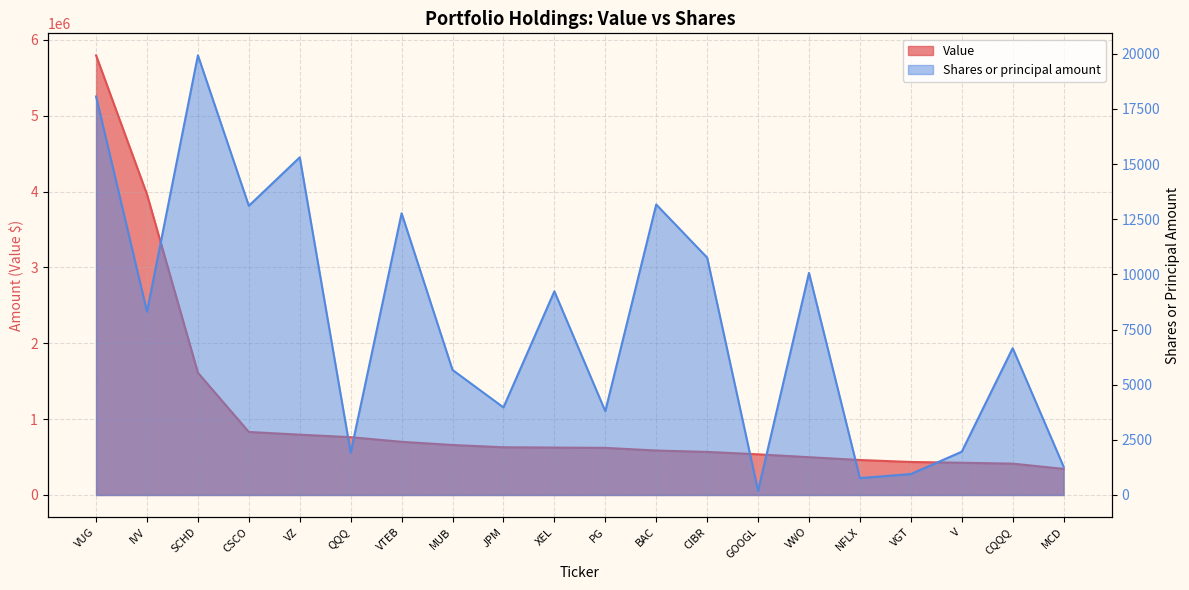

Which series has the largest total across all categories?

Value